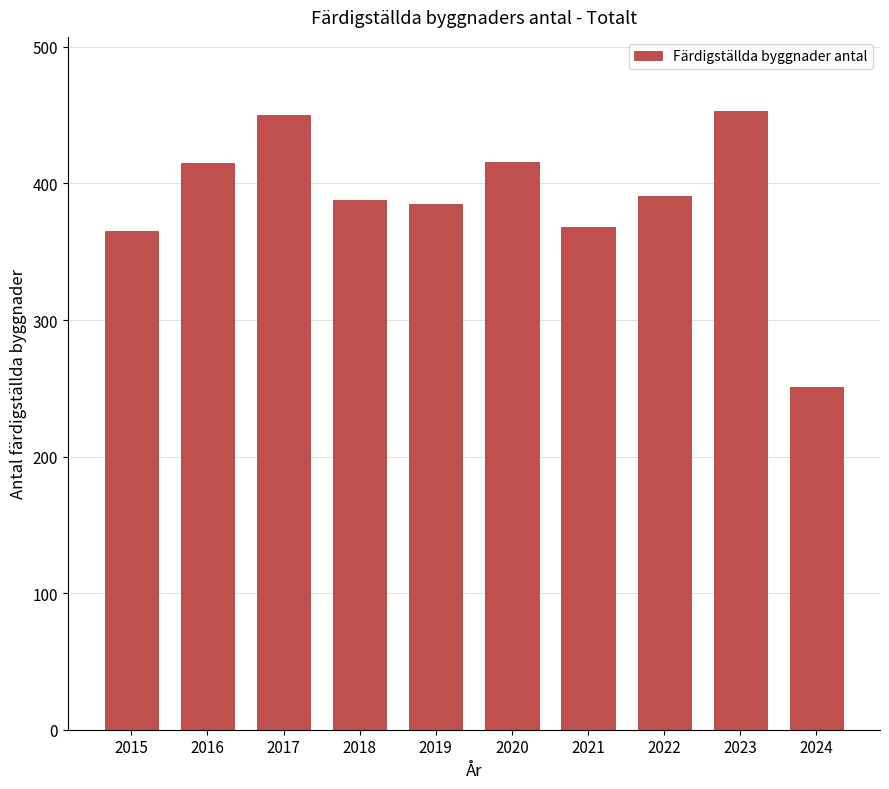

The chart shows a value of 254 at 2021. True or false?

False